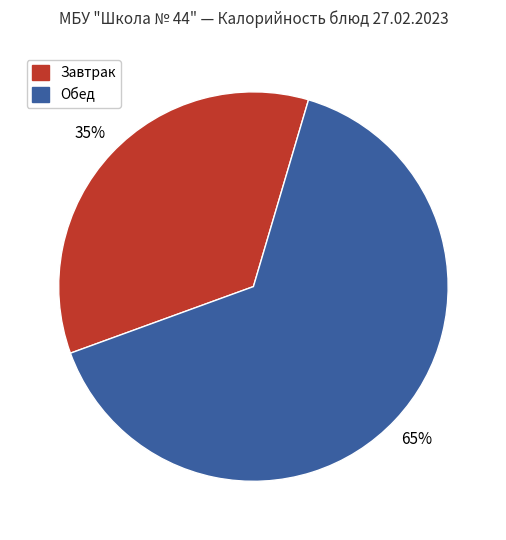

To the nearest percent, what is the average slice percentage?

50%